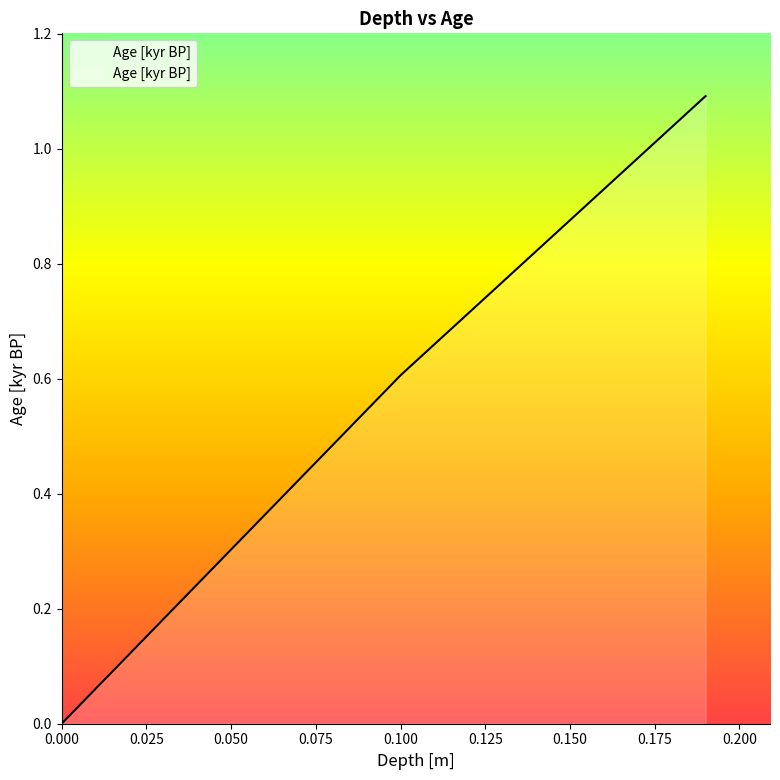

What is the greatest value displayed?

1.1